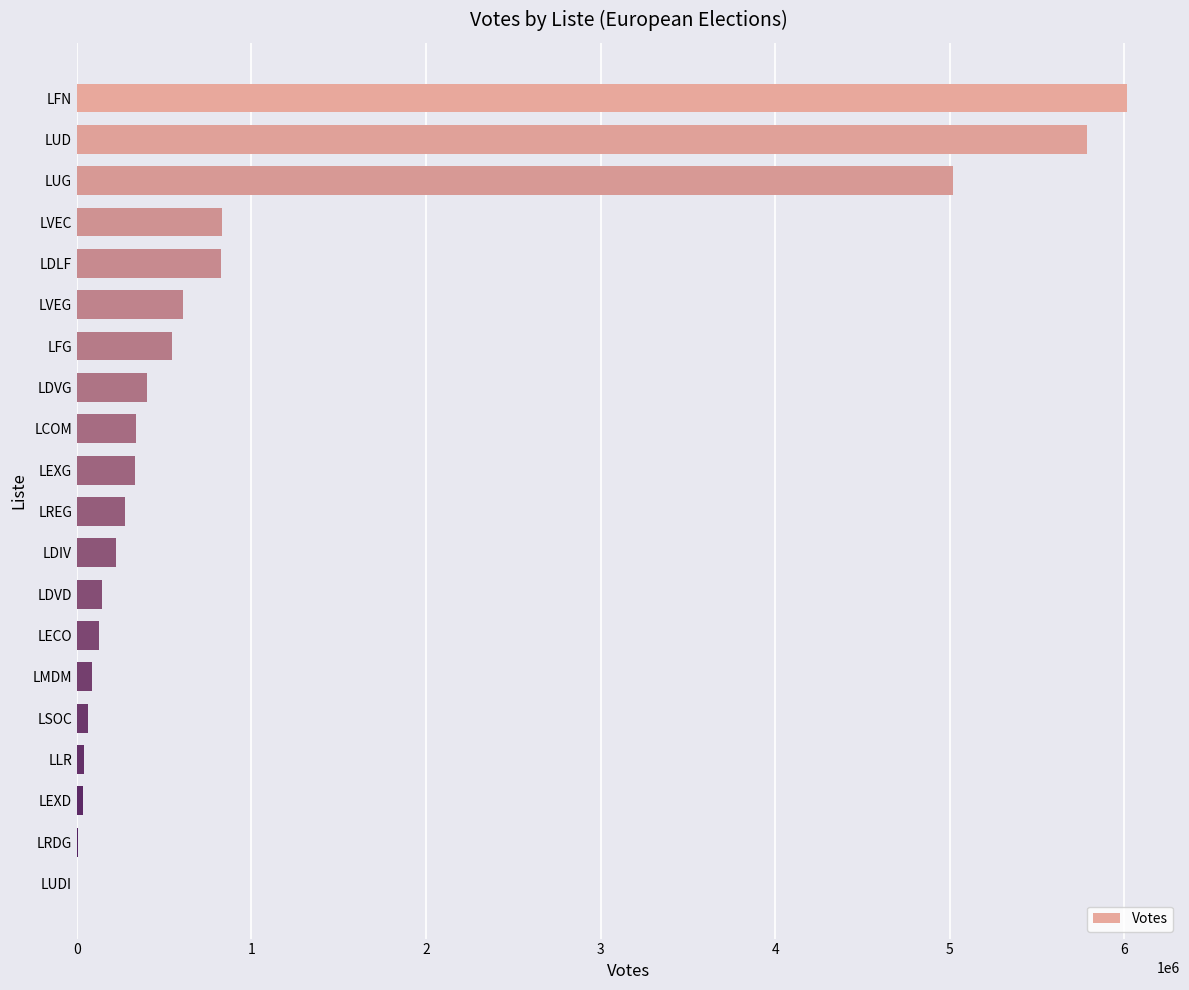

What is the sum of all values?

21708270